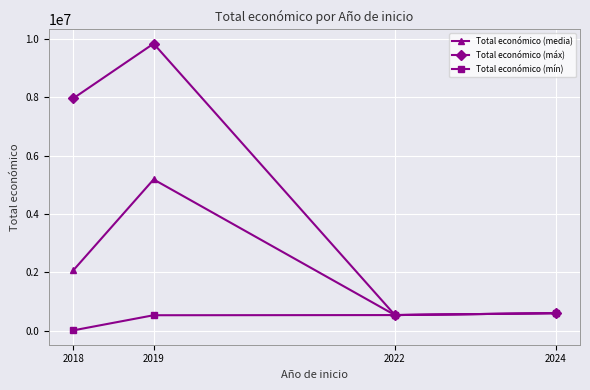

Rank the series by their average value, from highest to lowest.

Total económico (máx), Total económico (media), Total económico (mín)